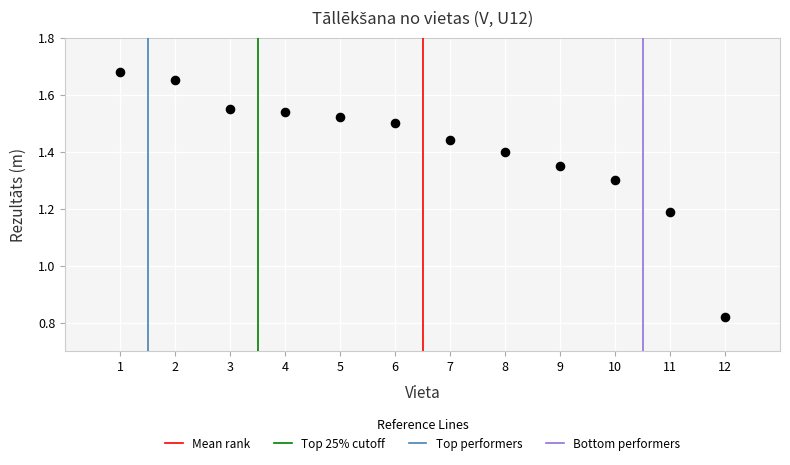

What is the range of Y values (max minus min)?

0.9